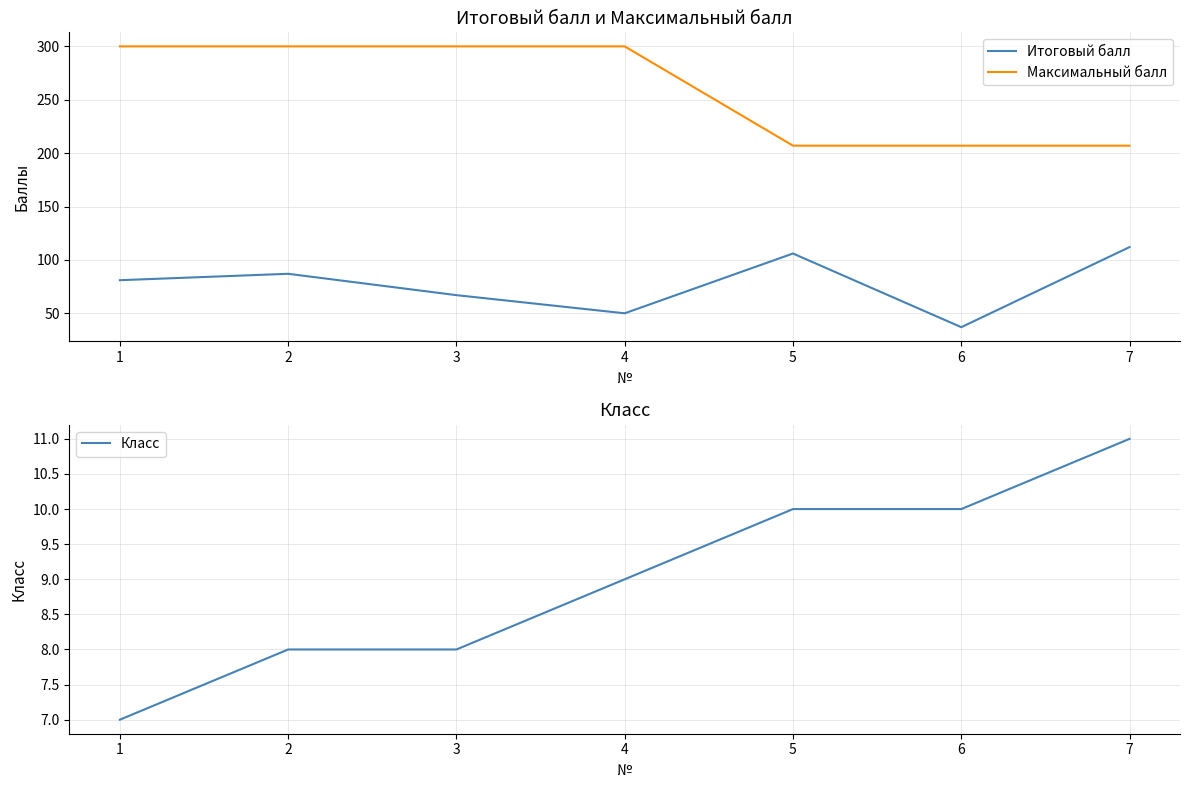

Does the chart display data point markers on the line(s)?

No